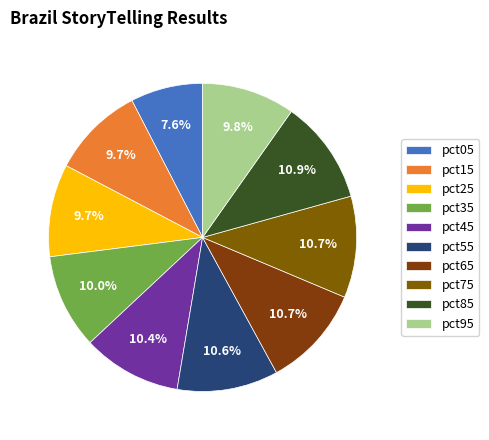

To the nearest percent, what portion does pct05 represent?

8%